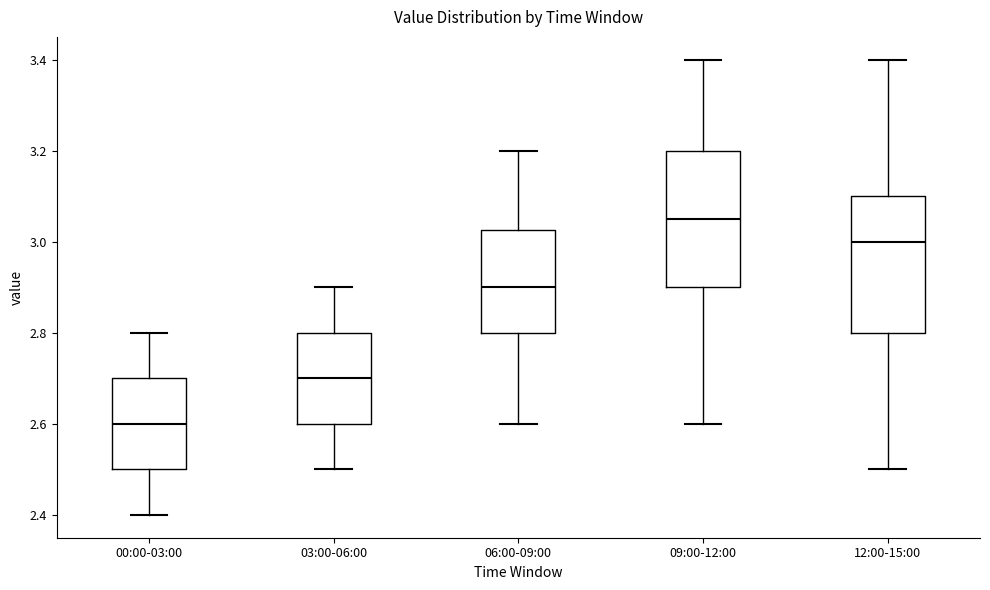

Where does the lower whisker of the box for 12:00-15:00 end on the y-axis? The values are not printed on the chart, so give them approximately, as read against the axis.

2.50